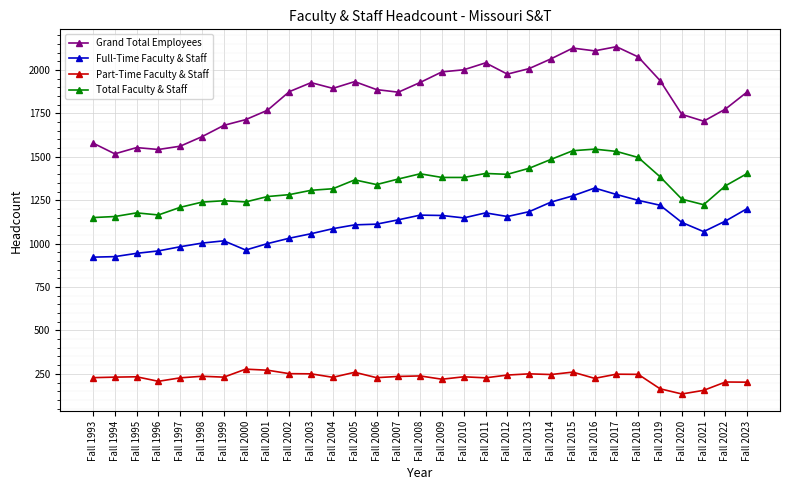

What are all the series names shown in the legend?

Grand Total Employees, Full-Time Faculty & Staff, Part-Time Faculty & Staff, Total Faculty & Staff